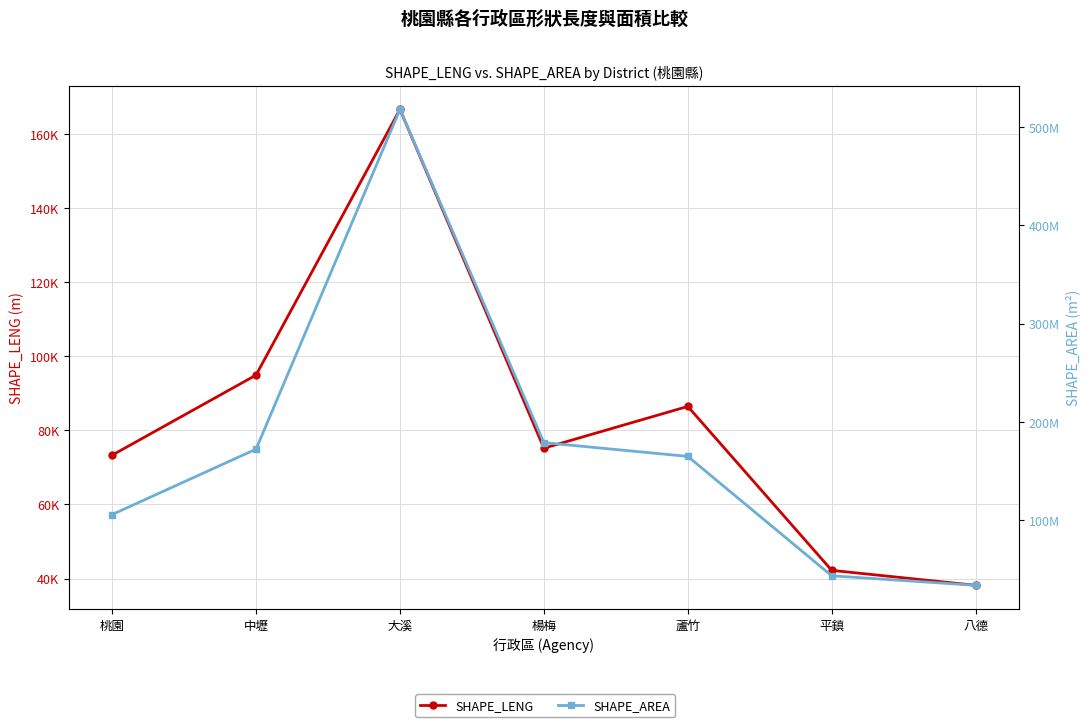

What is the label of the 4th point from the left?

楊梅